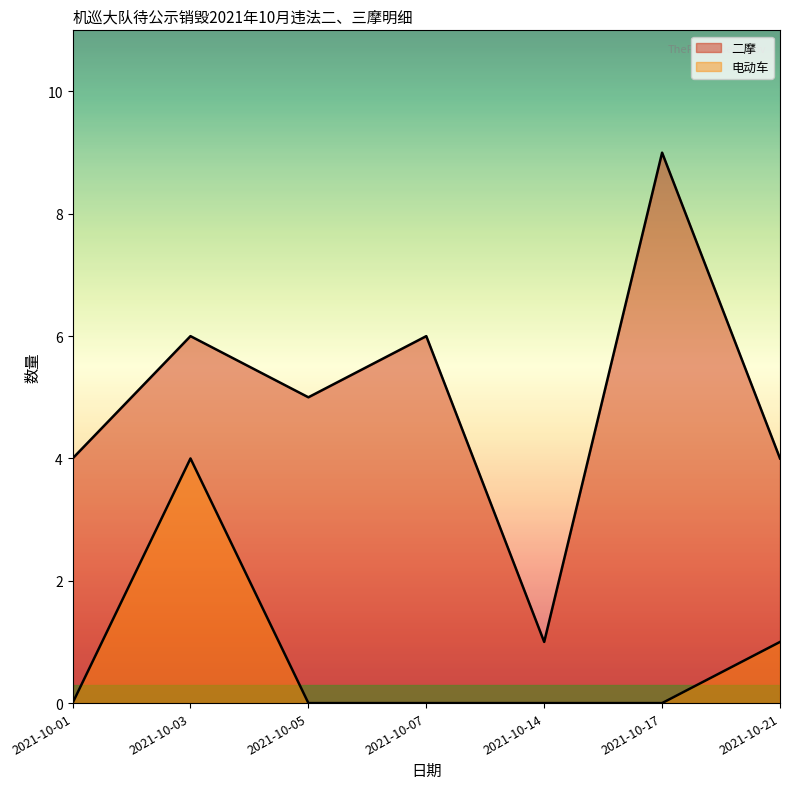

How many lines are shown in the chart?

2